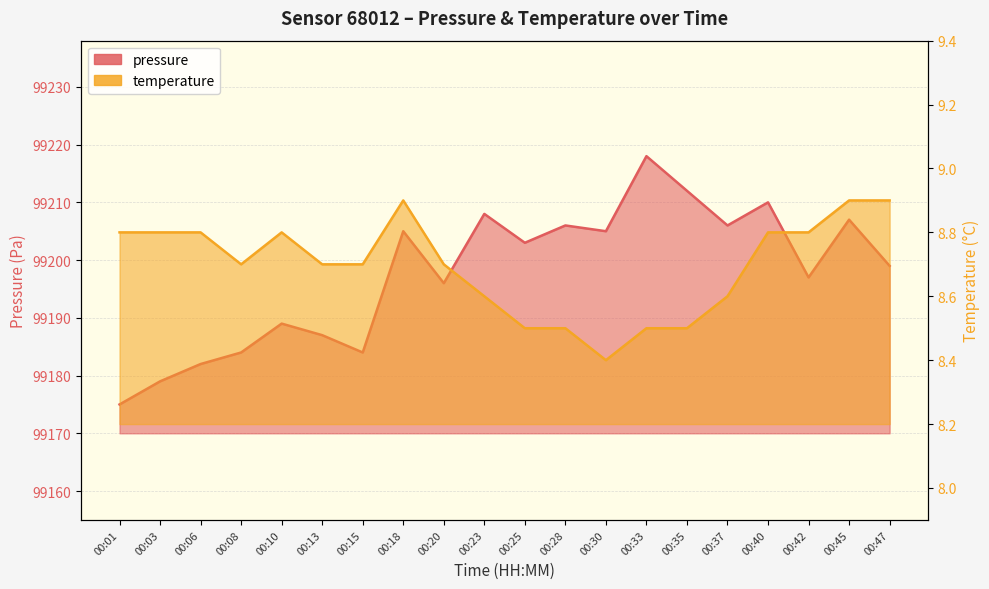

Which series has the largest range (max minus min)?

pressure